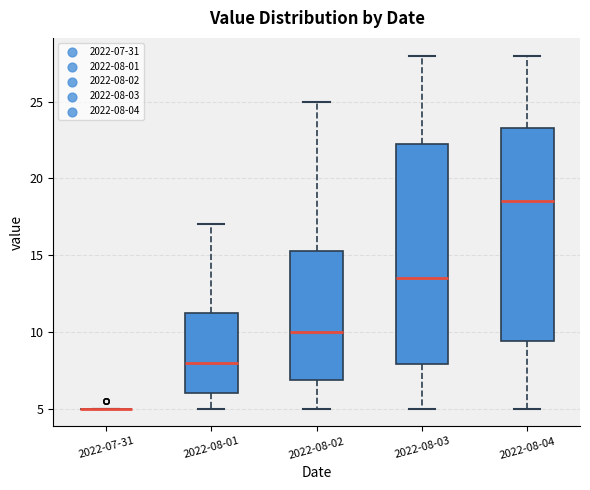

Reading left to right, read every box against the y-axis: the position of its median line, the range the box covers, and the ends of its whiskers. The values are not printed on the chart, so give them approximately, as read against the axis.

2022-07-31: box collapsed to a line at 5.0, whiskers 5.0 to 5.0
2022-08-01: median 8.0, box 6.0 to 11.5, whiskers 5.0 to 17.0
2022-08-02: median 10.0, box 7.0 to 15.5, whiskers 5.0 to 25.0
2022-08-03: median 13.5, box 8.0 to 22.5, whiskers 5.0 to 28.0
2022-08-04: median 18.5, box 9.5 to 23.5, whiskers 5.0 to 28.0